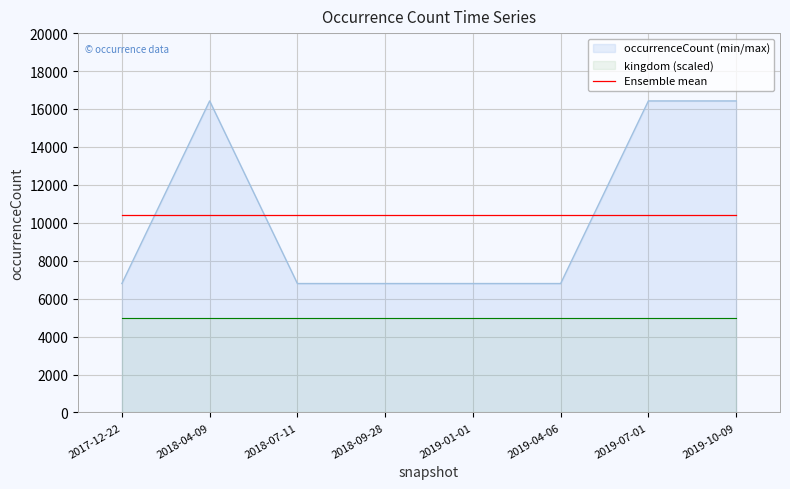

True or false: the data has more than 2 interior local peaks.

False